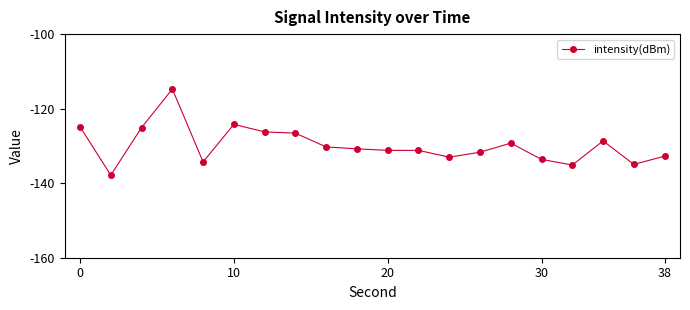

What is the sum of all values?

-2596.4